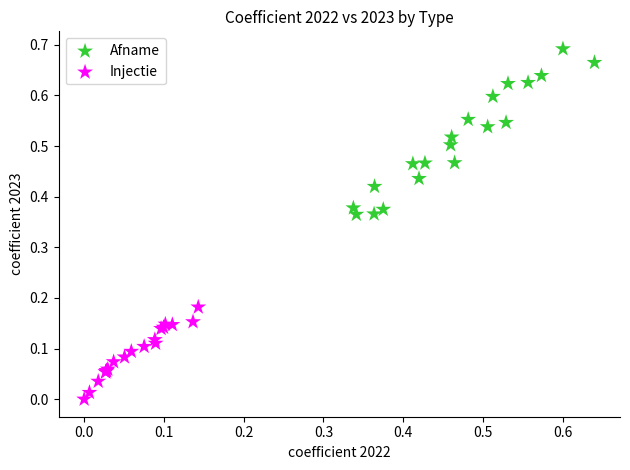

Which series contains the highest Y value?

Afname